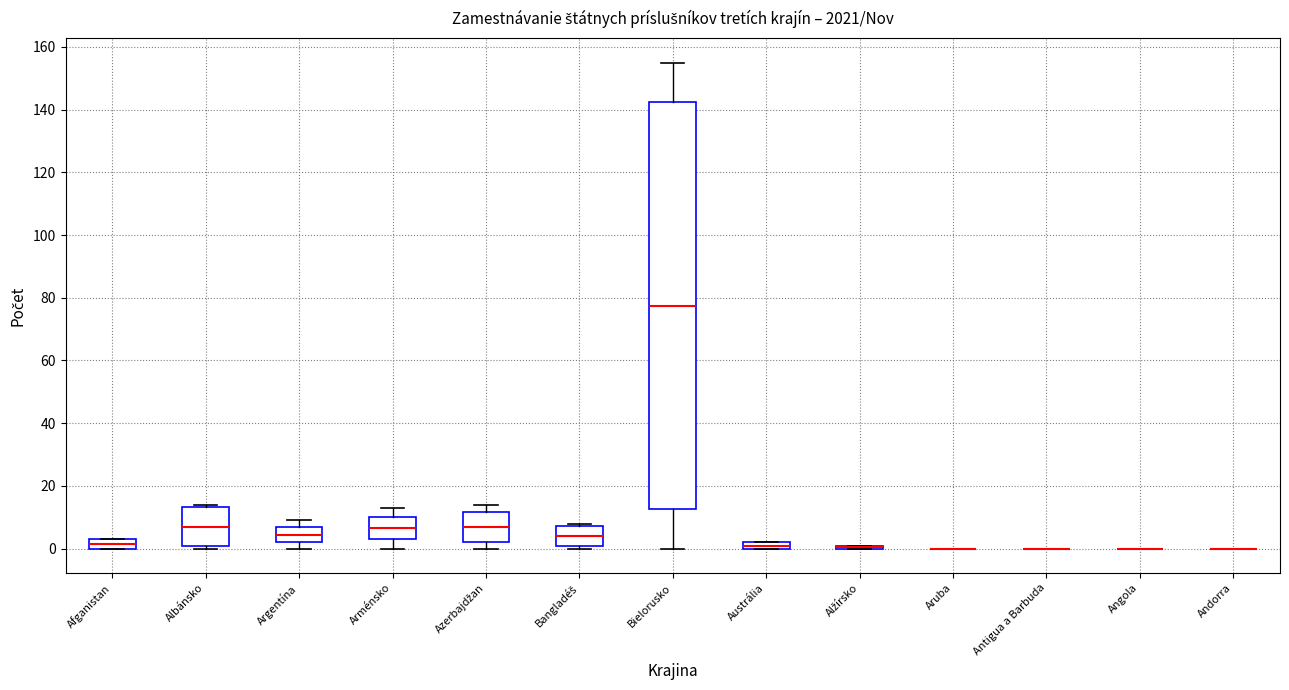

Comparing the boxes themselves (not the whiskers), which one is the tallest?

Bielorusko